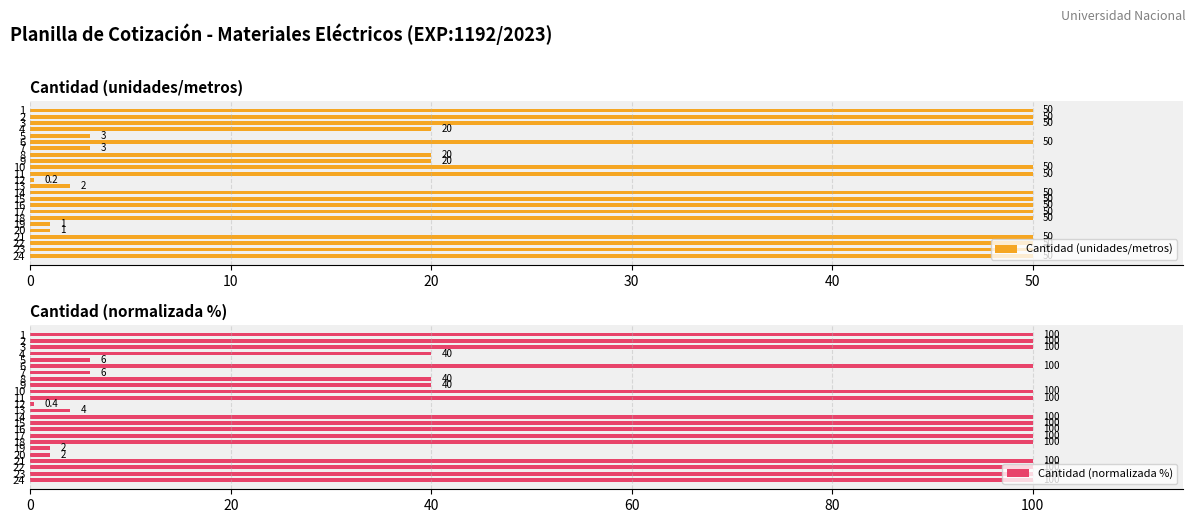

What is the spread (max minus min) of values at 17?

50.0